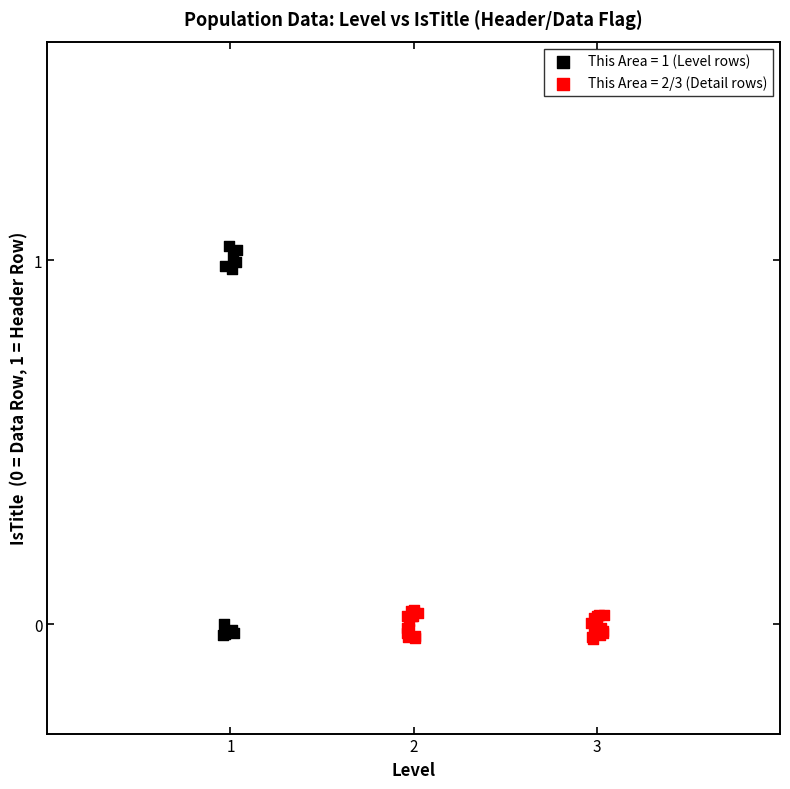

Which series has the widest spread of Y values?

This Area = 1 (Level rows)